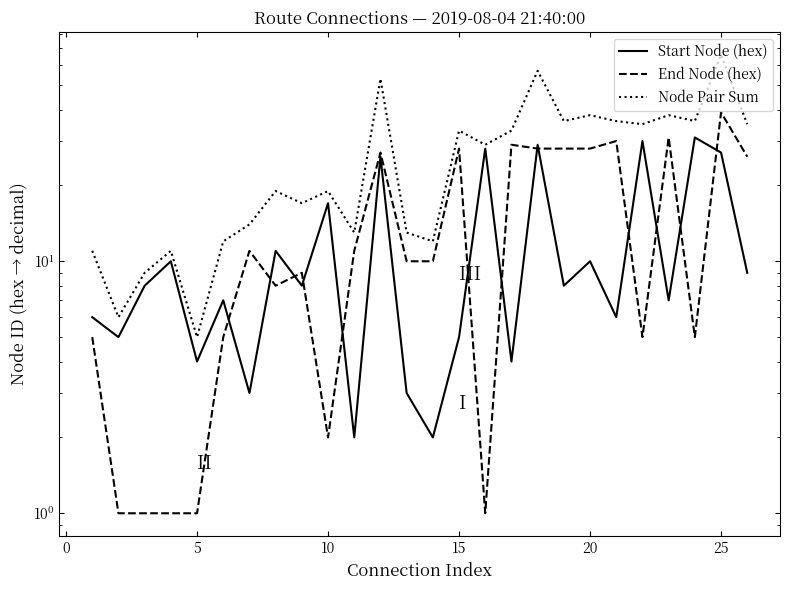

Reading right to left, list all the values displayed in this chart.

Start Node (hex): 9	27	31	7	30	6	10	8	29	4	28	5	2	3	26	2	17	8	11	3	7	4	10	8	5	6
End Node (hex): 26	39	5	31	5	30	28	28	28	29	1	28	10	10	27	11	2	9	8	11	5	1	1	1	1	5
Node Pair Sum: 35	66	36	38	35	36	38	36	57	33	29	33	12	13	53	13	19	17	19	14	12	5	11	9	6	11